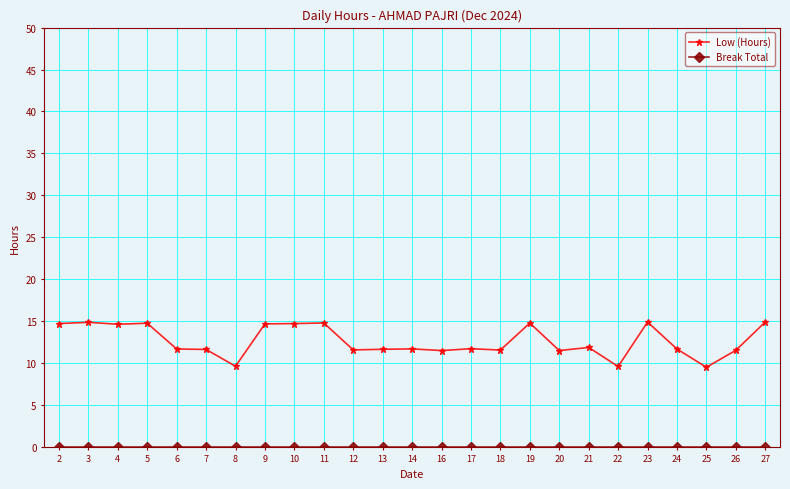

Which series has the largest total across all categories?

Low (Hours)